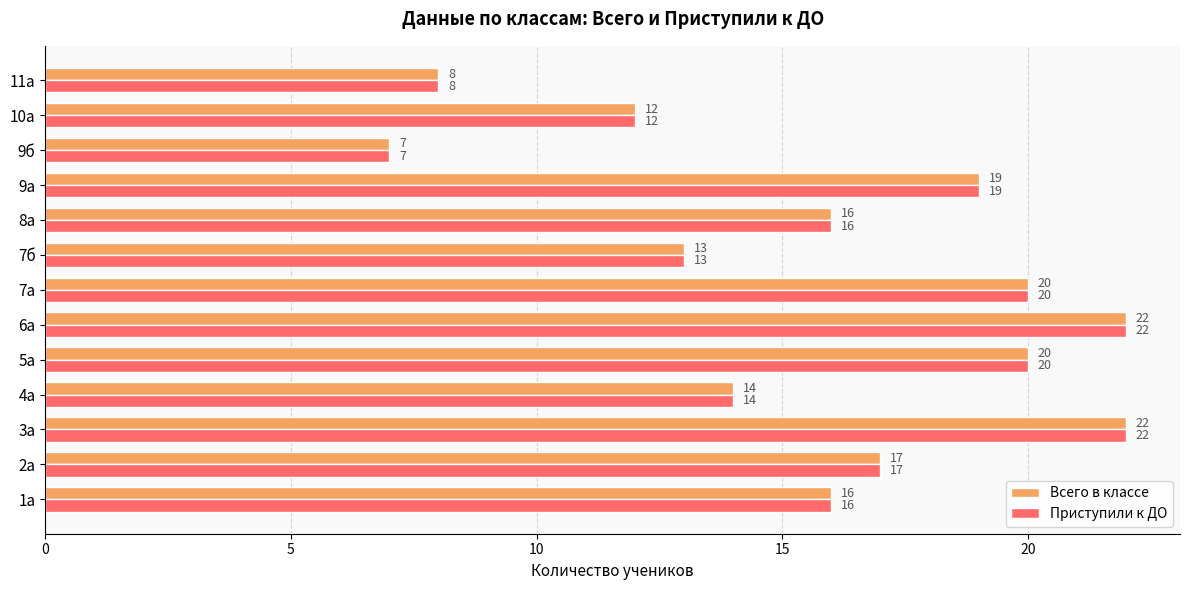

What is the total value across all series at 10а?

24